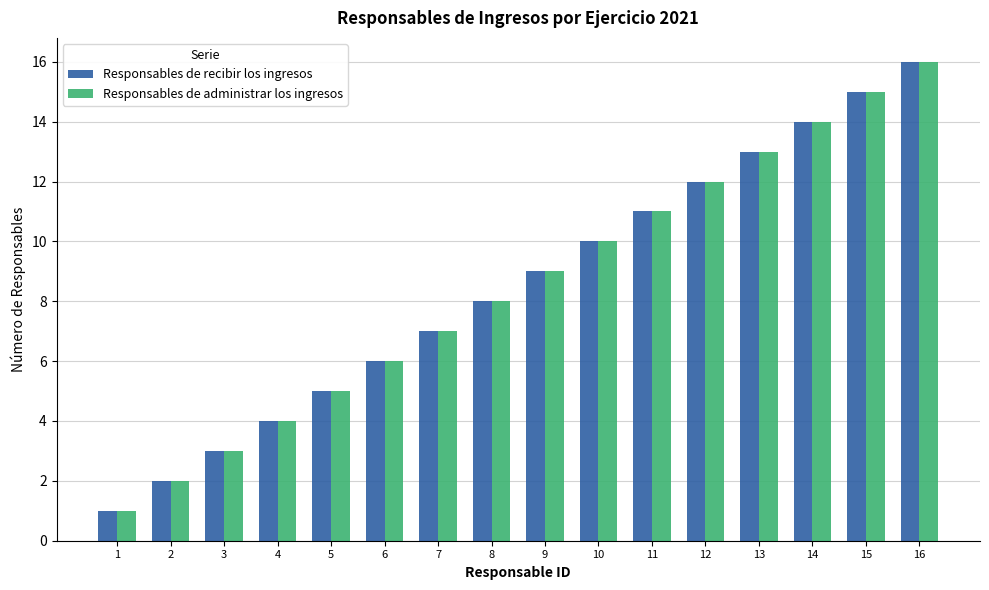

At which category is the sum across all series the highest?

16